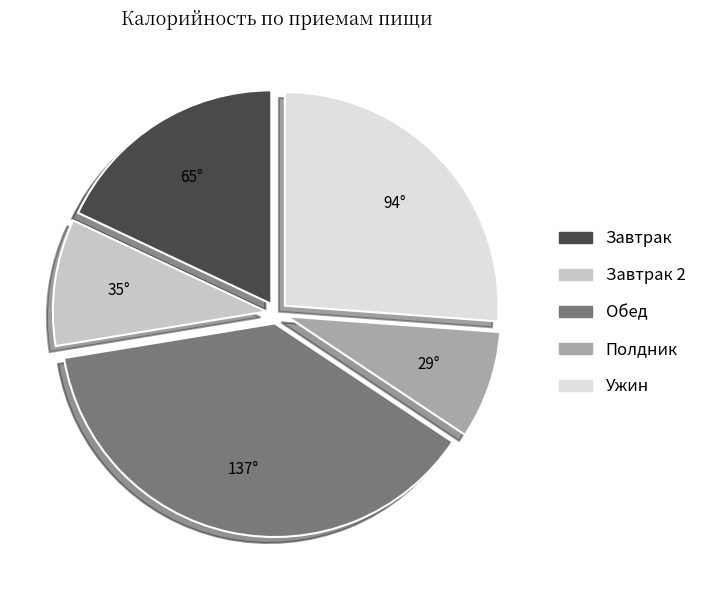

Is there a majority slice in this chart?

No